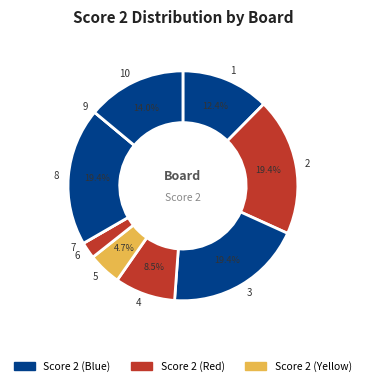

What percentage is the 1 slice, to the nearest percent?

12%